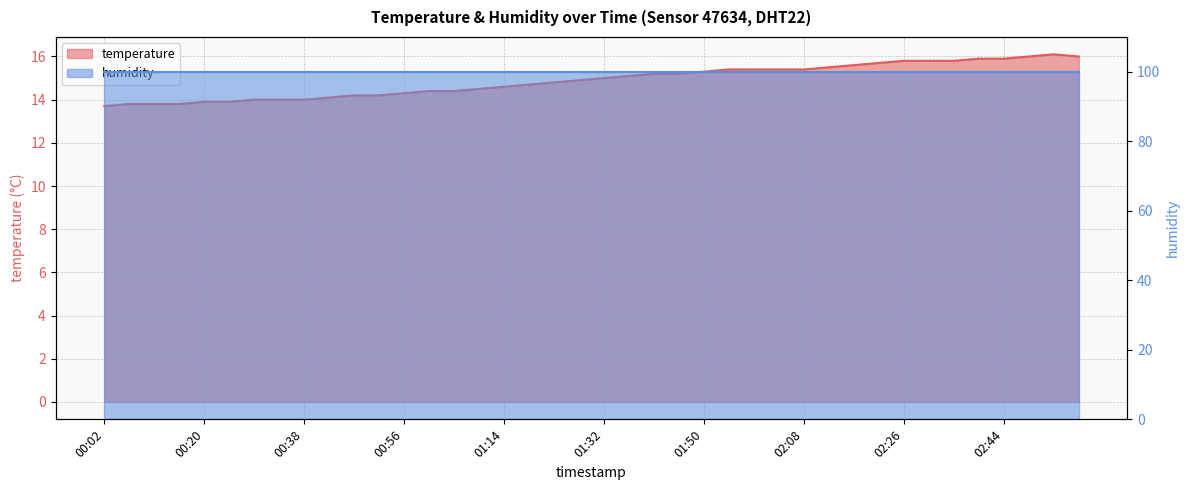

What is the label of the 22nd point from the right?

01:23